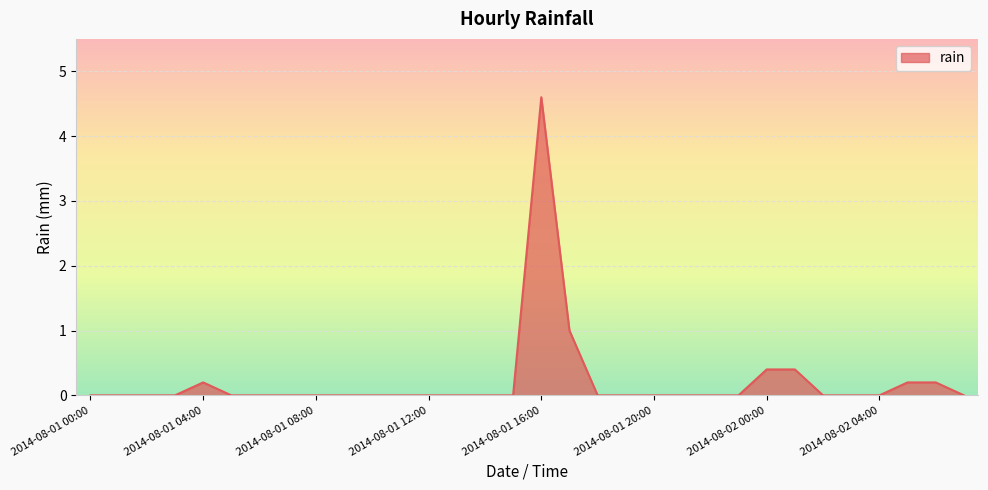

What is the maximum value shown in the chart?

4.6